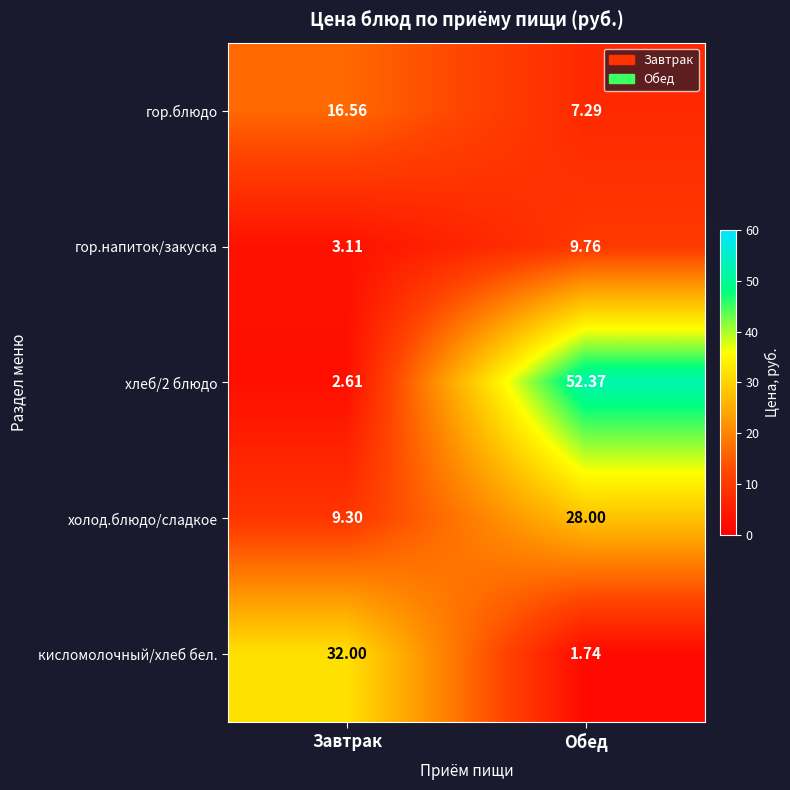

At how many categories does at least one series exceed 44?

1